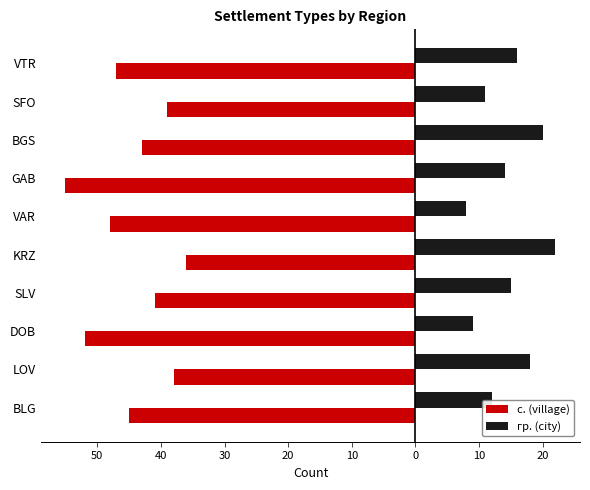

What are all the series names shown in the legend?

с. (village), гр. (city)